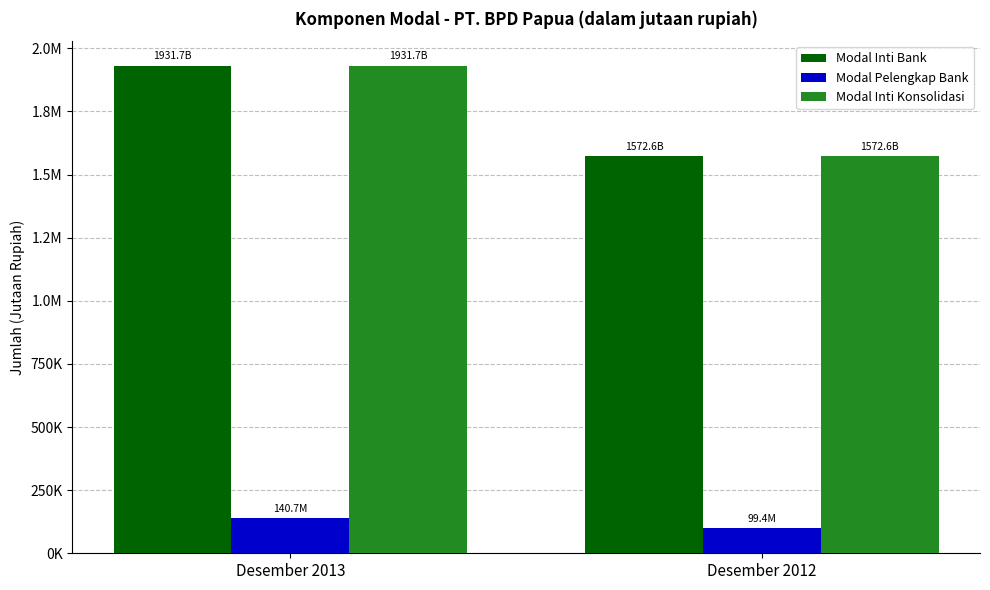

Which series has the largest total across all categories?

Modal Inti Bank